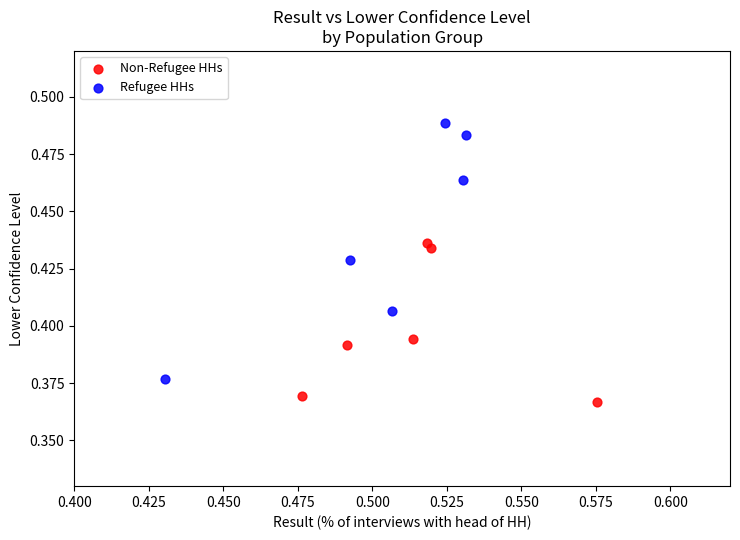

Which series has the largest Y range (max minus min)?

Refugee HHs